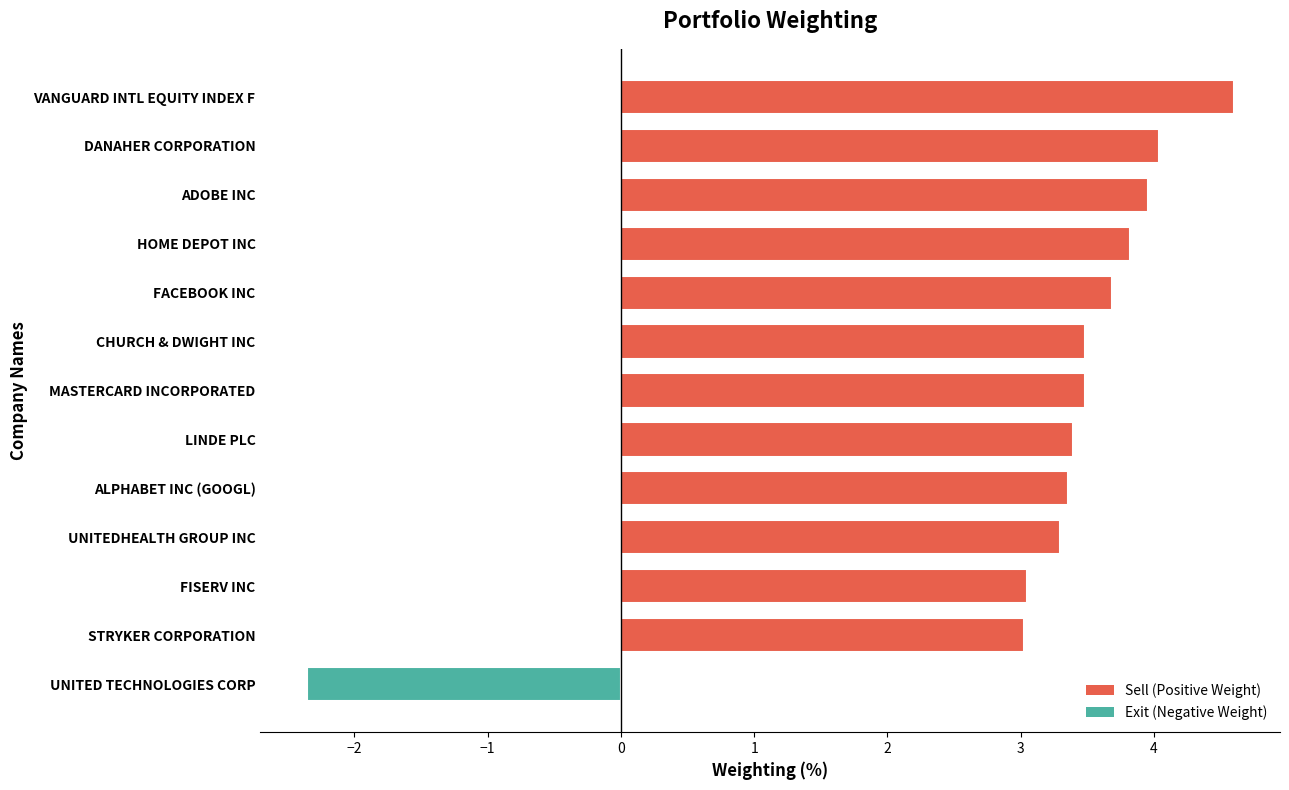

What position from the top is CHURCH & DWIGHT INC?

6